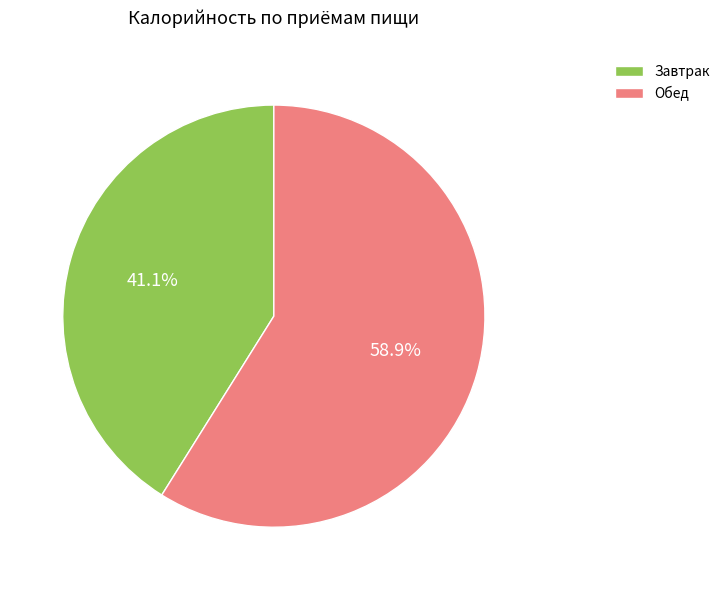

Count the number of slices in the pie.

2